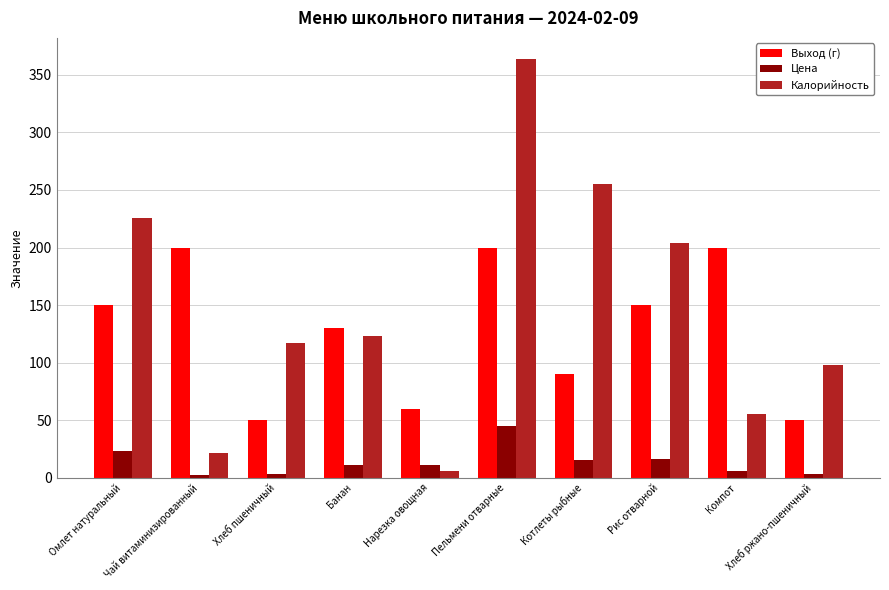

What is the difference between the Цена values at Хлеб ржано-пшеничный and Чай витаминизированный?

0.5